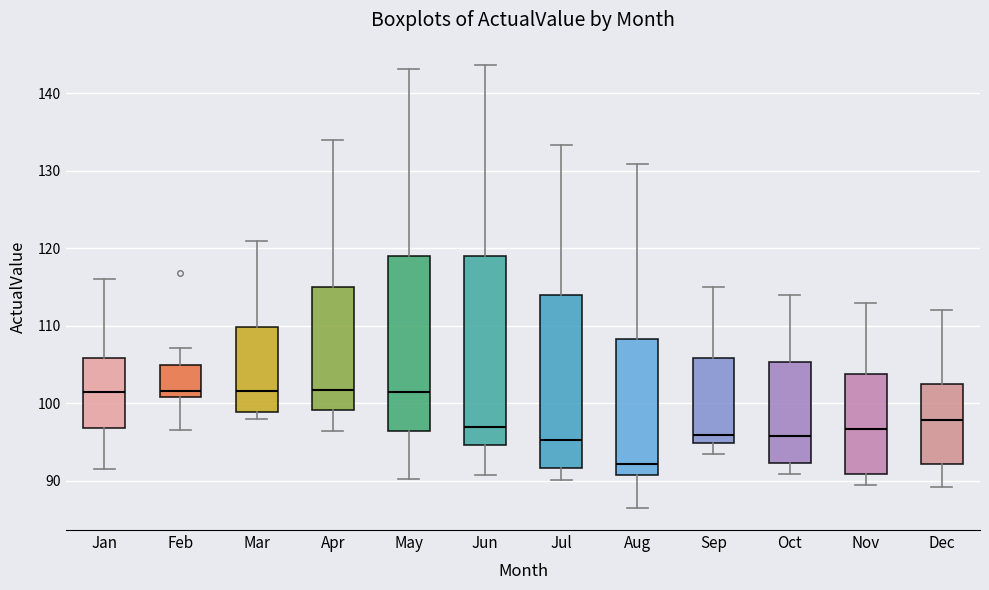

Reading left to right, read every box against the y-axis: the position of its median line, the range the box covers, and the ends of its whiskers. The values are not printed on the chart, so give them approximately, as read against the axis.

Jan: median 102, box 97 to 106, whiskers 92 to 116
Feb: median 102, box 101 to 105, whiskers 97 to 107
Mar: median 102, box 99 to 110, whiskers 98 to 121
Apr: median 102, box 99 to 115, whiskers 96 to 134
May: median 102, box 96 to 119, whiskers 90 to 143
Jun: median 97, box 95 to 119, whiskers 91 to 144
Jul: median 95, box 92 to 114, whiskers 90 to 133
Aug: median 92, box 91 to 108, whiskers 87 to 131
Sep: median 96, box 95 to 106, whiskers 94 to 115
Oct: median 96, box 92 to 105, whiskers 91 to 114
Nov: median 97, box 91 to 104, whiskers 90 to 113
Dec: median 98, box 92 to 103, whiskers 89 to 112